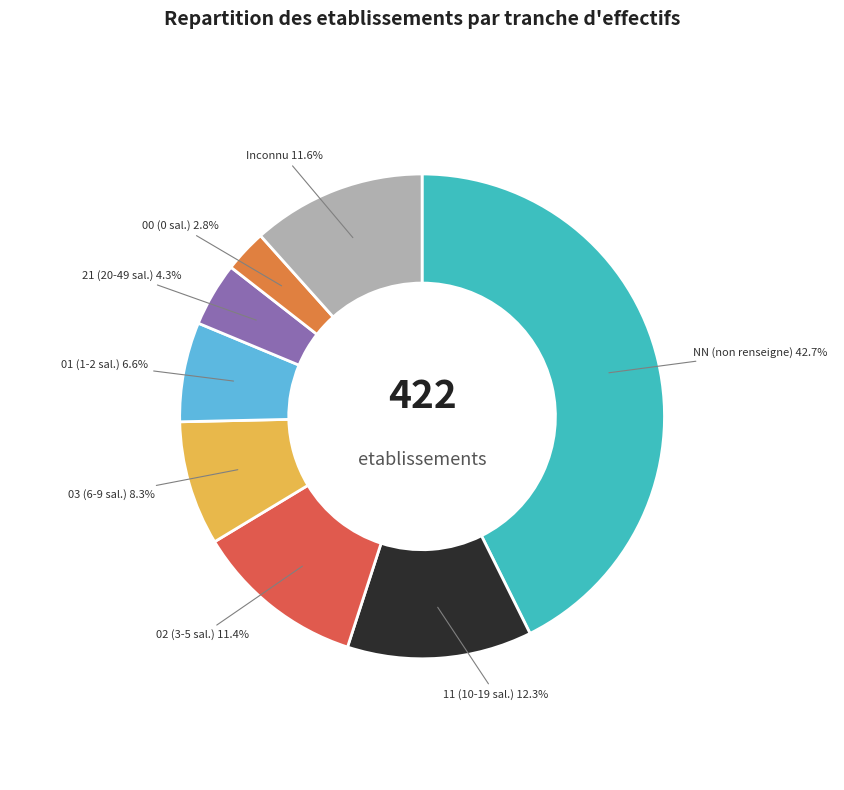

Does 11 (10-19 sal.) 12.3% account for over 50% of the chart?

No